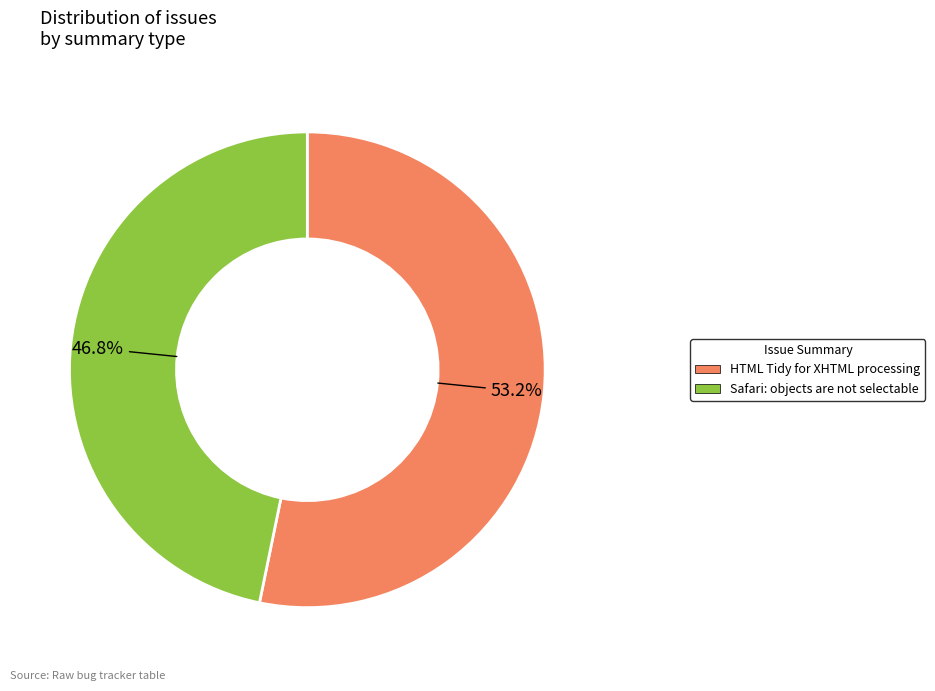

True or false: Safari: objects are not selectable accounts for 47% of the total.

True